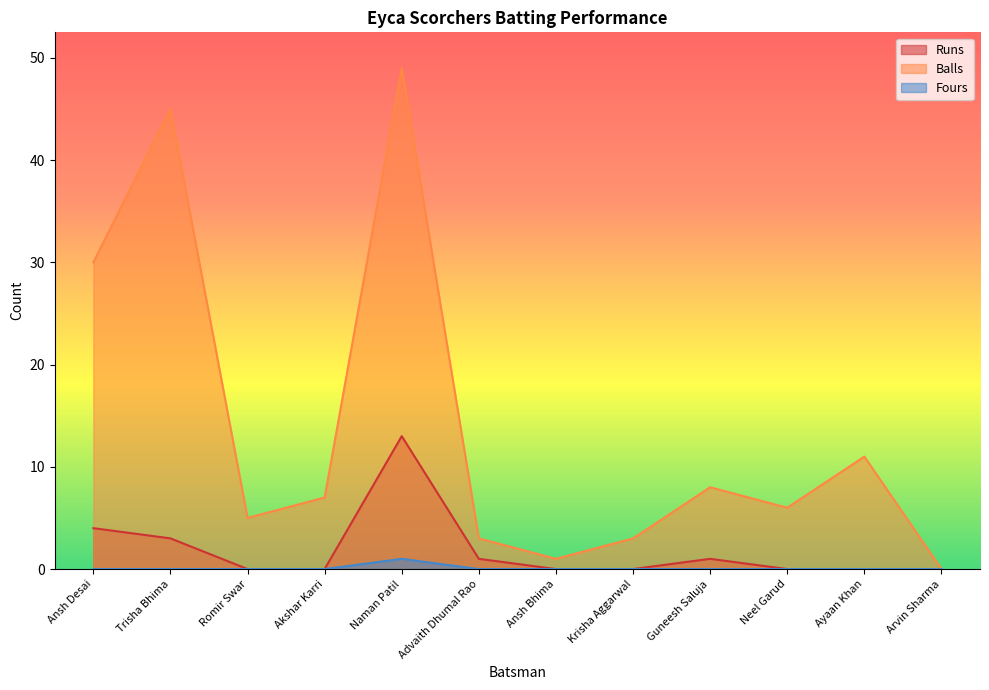

What is the maximum value for Fours?

1